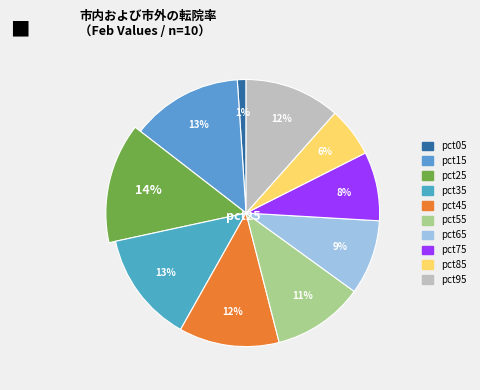

What percentage is NOT represented by pct65?

90.9%